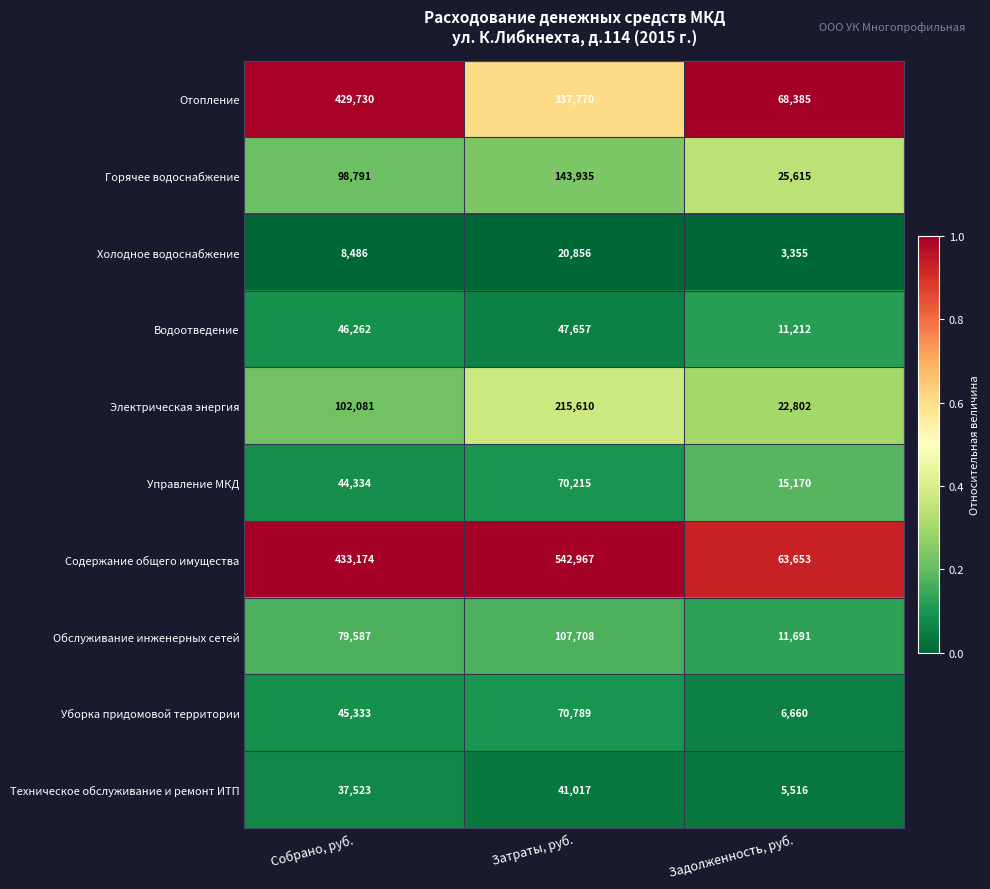

At which category is the sum across all series the highest?

Затраты, руб.